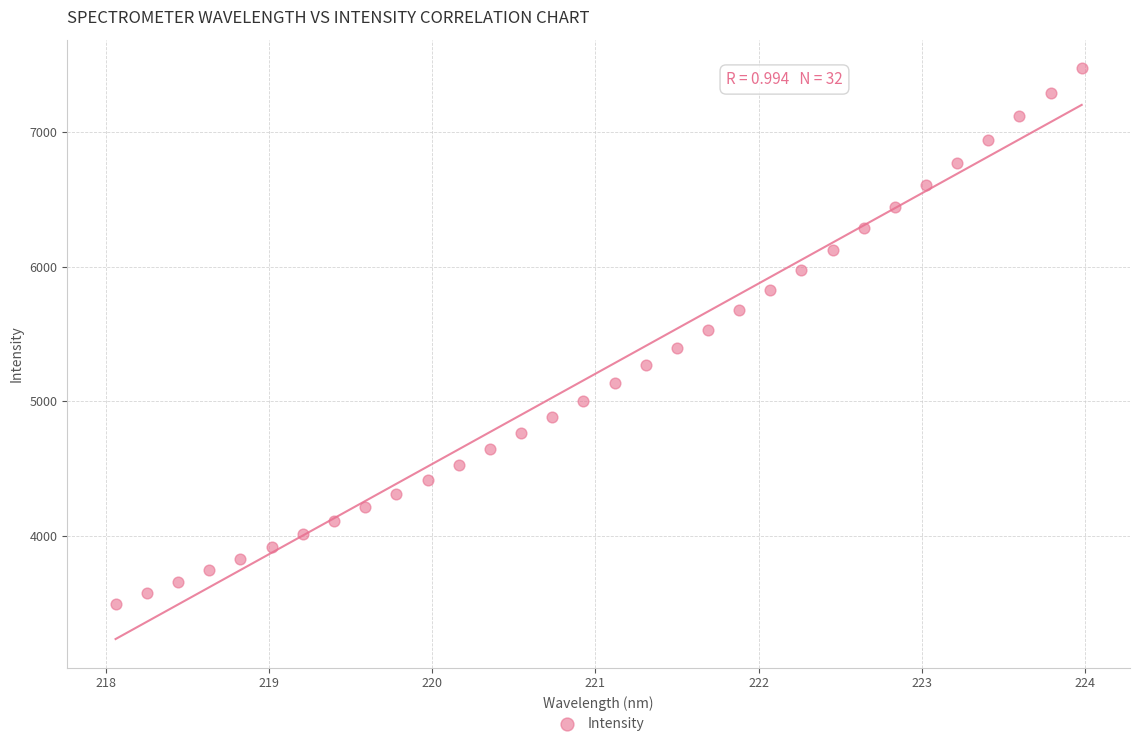

What is the range of X values (max minus min)?

5.9